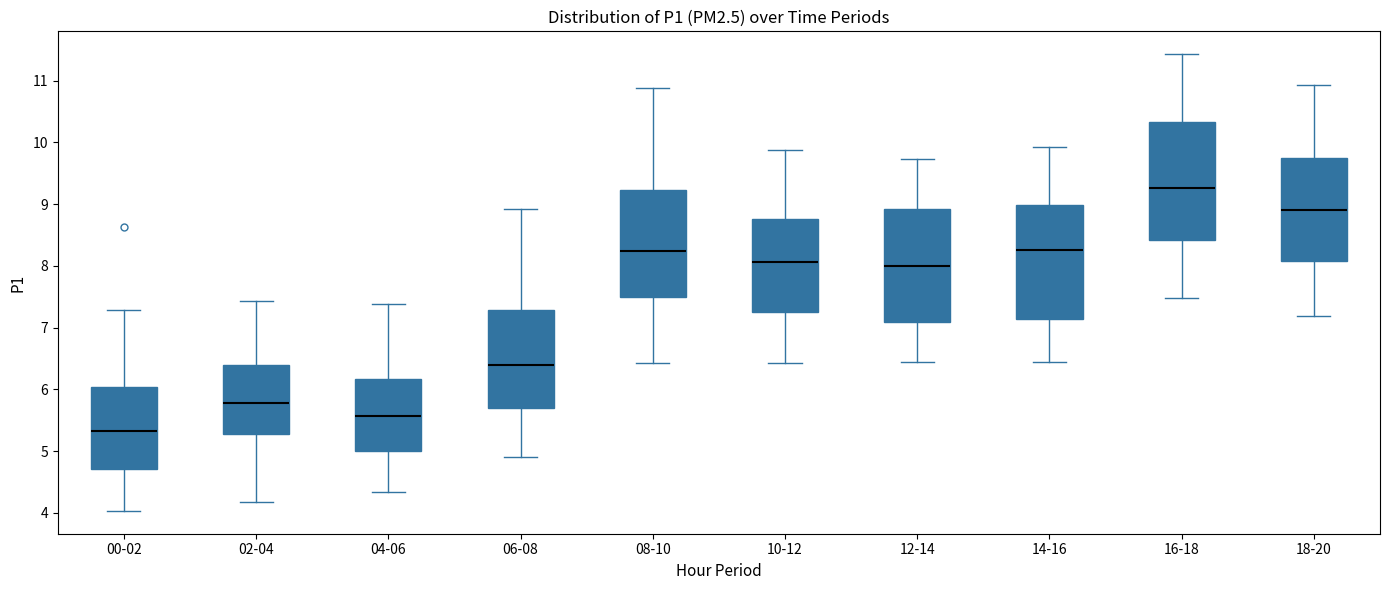

Reading left to right, transcribe this box plot: for each box, give where its median line is, the range the box spans, and where its two whiskers end, as read against the y-axis. The values are not printed on the chart, so give them approximately, as read against the axis.

00-02: median 5.3, box 4.7 to 6.0, whiskers 4.0 to 7.3
02-04: median 5.8, box 5.3 to 6.4, whiskers 4.2 to 7.4
04-06: median 5.6, box 5.0 to 6.2, whiskers 4.3 to 7.4
06-08: median 6.4, box 5.7 to 7.3, whiskers 4.9 to 8.9
08-10: median 8.2, box 7.5 to 9.2, whiskers 6.4 to 10.9
10-12: median 8.1, box 7.2 to 8.8, whiskers 6.4 to 9.9
12-14: median 8.0, box 7.1 to 8.9, whiskers 6.5 to 9.7
14-16: median 8.3, box 7.1 to 9.0, whiskers 6.5 to 9.9
16-18: median 9.3, box 8.4 to 10.3, whiskers 7.5 to 11.4
18-20: median 8.9, box 8.1 to 9.7, whiskers 7.2 to 10.9